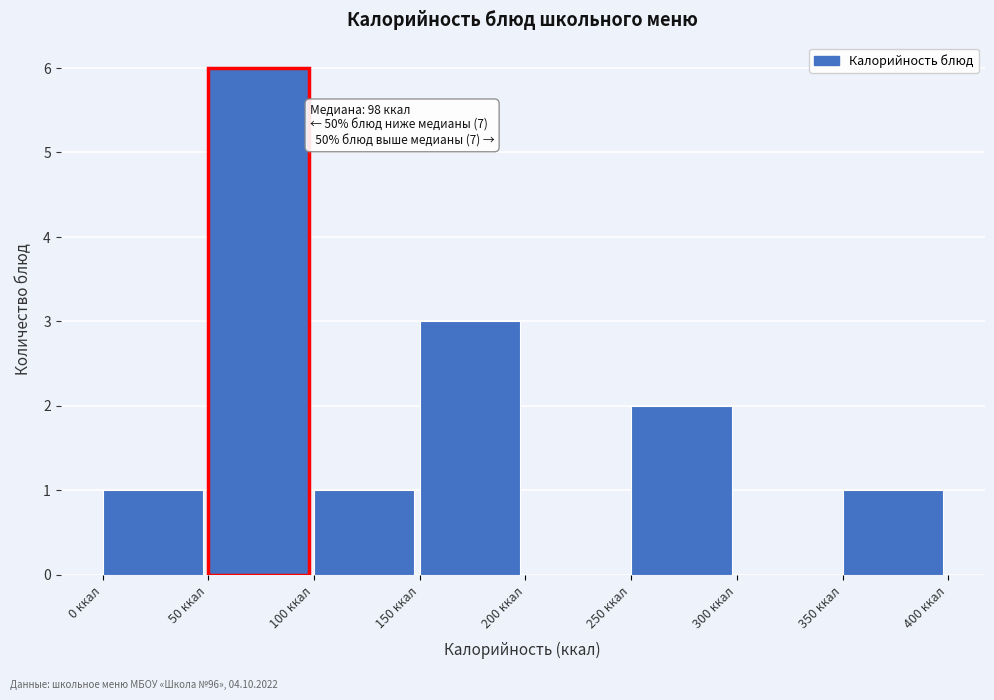

Over which range of the x-axis is the bar tallest?

50 to 100